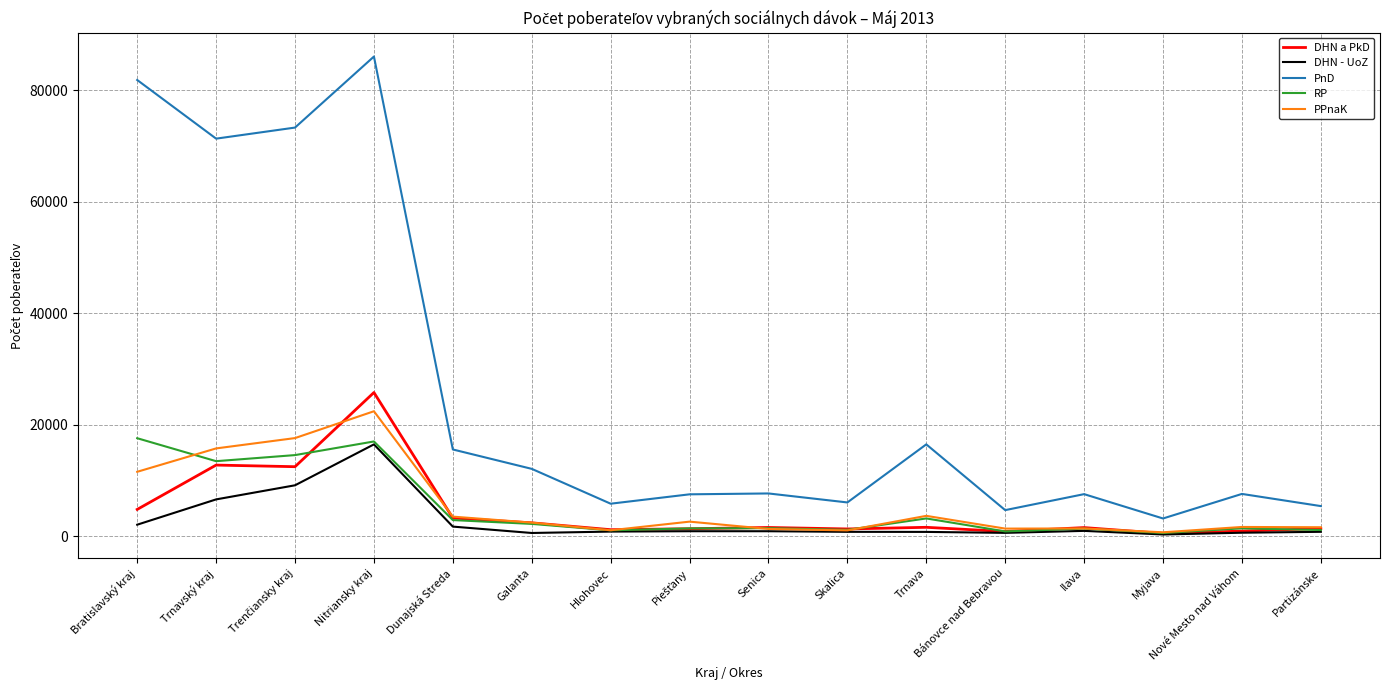

True or false: DHN a PkD and PnD cross at least once.

False